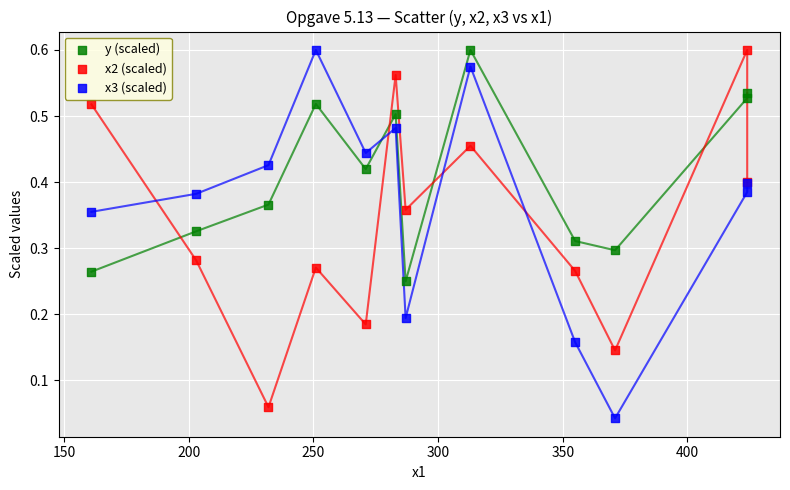

Which series has the largest Y range (max minus min)?

x3 (scaled)